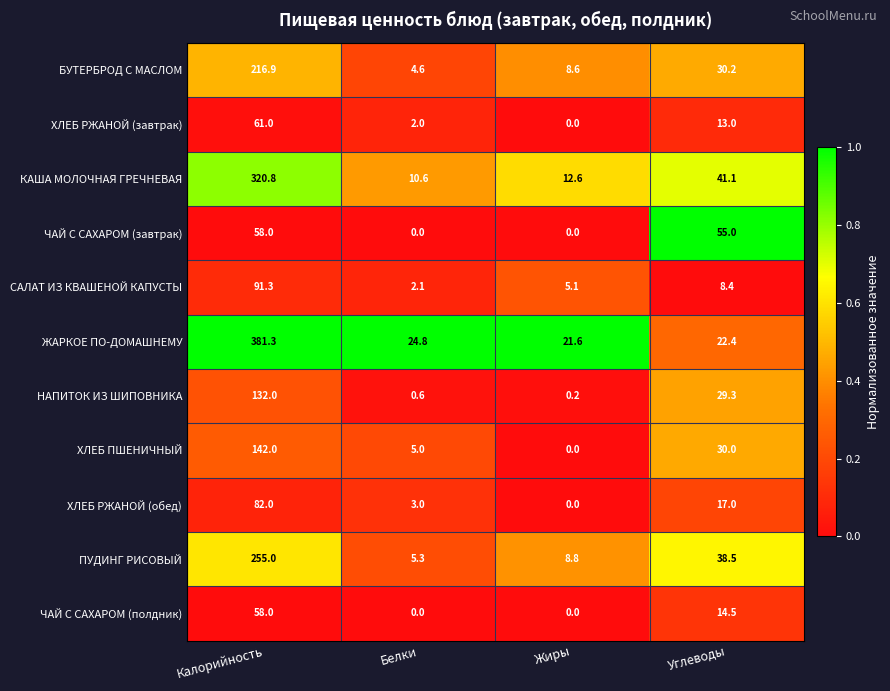

List the labels in order of ХЛЕБ ПШЕНИЧНЫЙ value, largest first.

Калорийность, Углеводы, Белки, Жиры